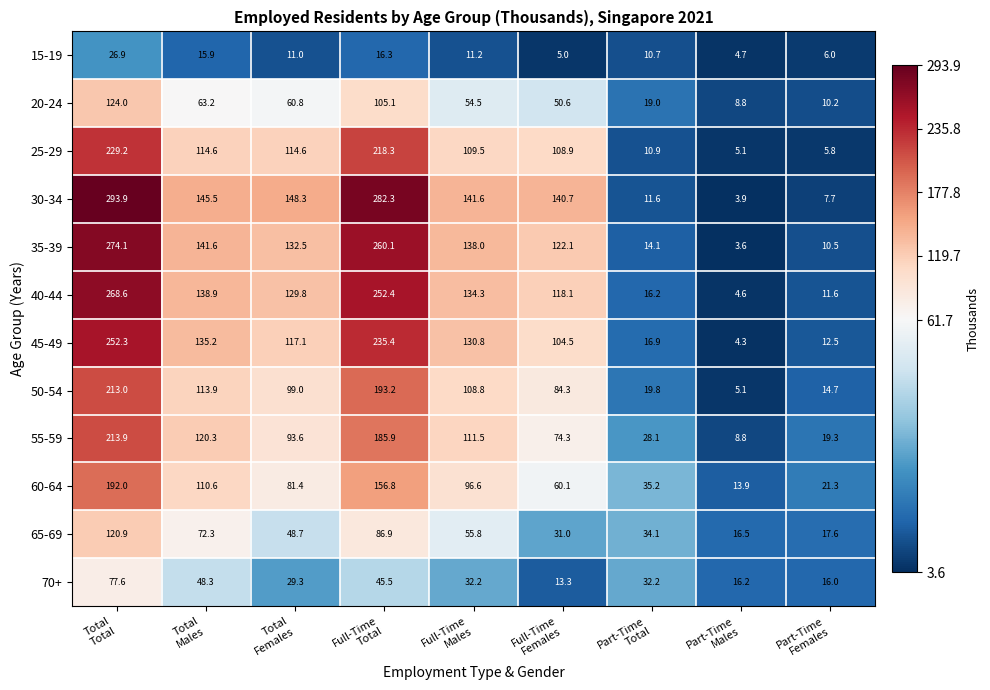

At which category does the chart reach its peak across all series?

Total
Total